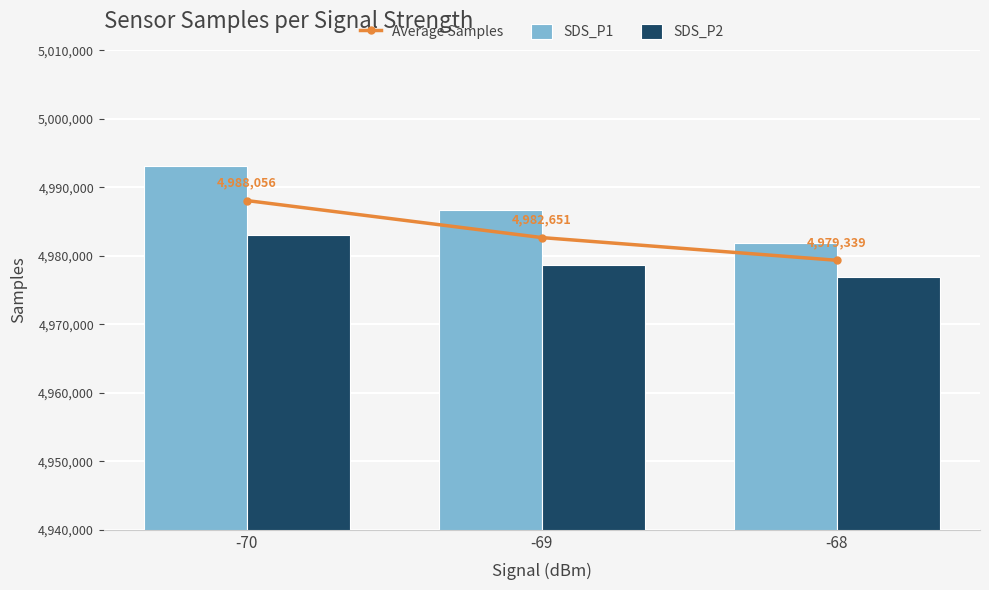

How many data points in Average Samples are less than 4982651?

1